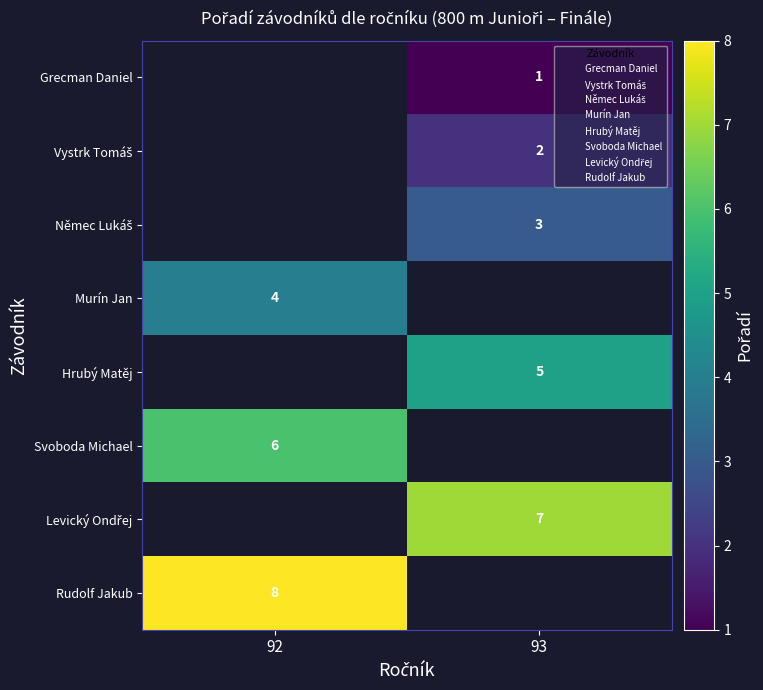

How many positive values does the Murín Jan series have?

1